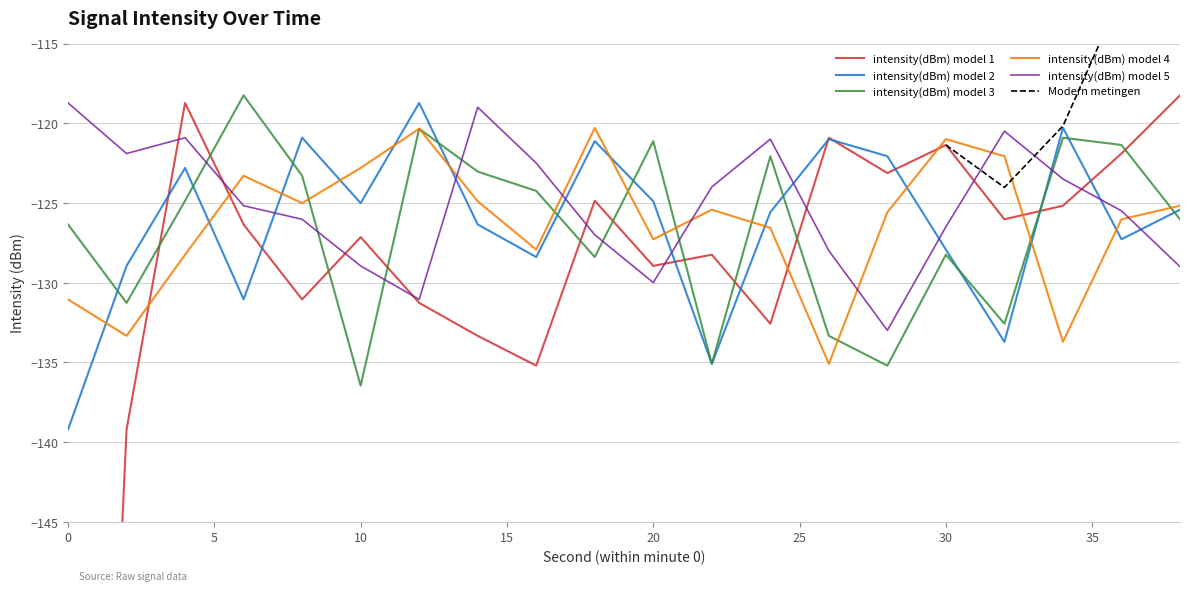

Reading left to right, extract all data points from this chart.

intensity(dBm) model 1: -219.8	-139.2	-118.7	-126.4	-131.1	-127.2	-131.3	-133.3	-135.2	-124.9	-129.0	-128.2	-132.6	-120.9	-123.1	-121.4	-126.0	-125.2	-121.9	-118.3
intensity(dBm) model 2: -139.2	-129.0	-122.8	-131.1	-120.9	-125.0	-118.7	-126.4	-128.4	-121.1	-124.9	-135.1	-125.6	-121.0	-122.1	-127.9	-133.7	-120.3	-127.3	-125.4
intensity(dBm) model 3: -126.4	-131.3	-124.9	-118.3	-123.3	-136.5	-120.3	-123.0	-124.2	-128.4	-121.1	-135.1	-122.1	-133.3	-135.2	-128.2	-132.6	-120.9	-121.4	-126.0
intensity(dBm) model 4: -131.1	-133.3	-128.2	-123.3	-125.0	-122.8	-120.3	-124.9	-127.9	-120.3	-127.3	-125.4	-126.6	-135.1	-125.6	-121.0	-122.1	-133.7	-126.0	-125.2
intensity(dBm) model 5: -118.7	-121.9	-120.9	-125.2	-126.0	-129.0	-131.1	-119.0	-122.5	-127.0	-130.0	-124.0	-121.0	-128.0	-133.0	-126.5	-120.5	-123.5	-125.5	-129.0